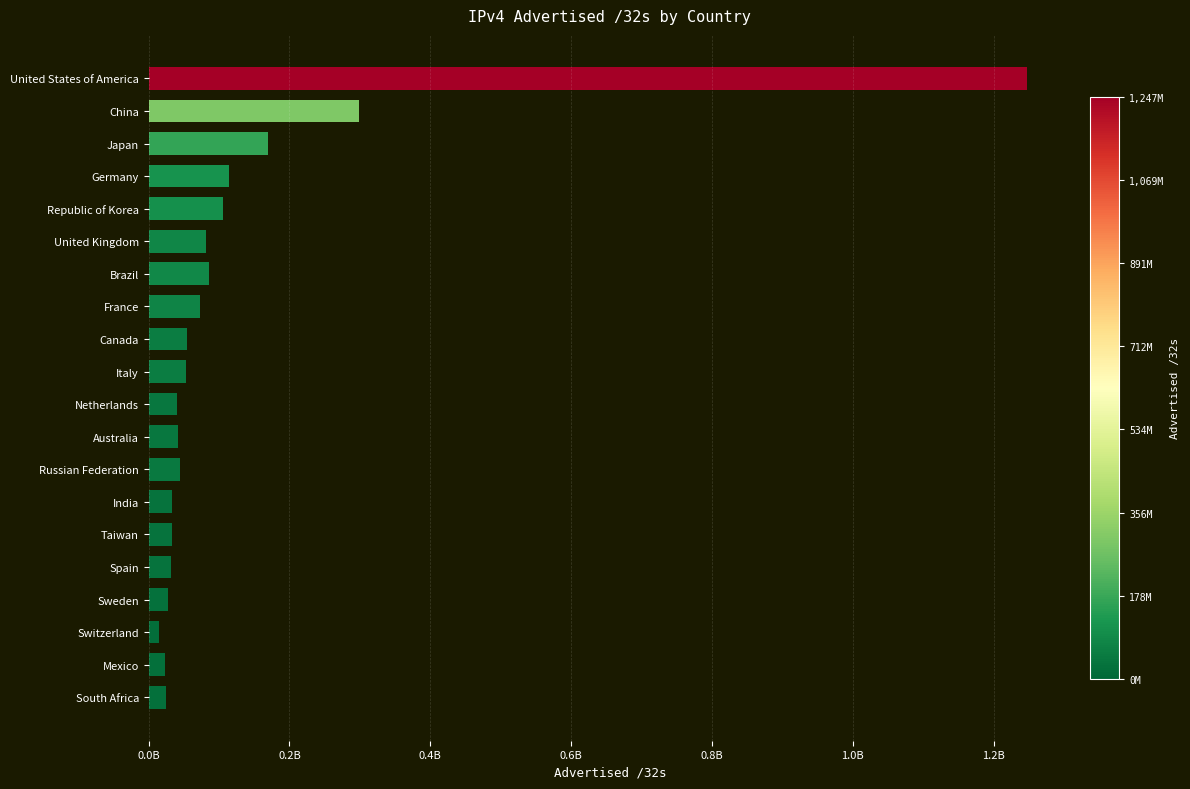

At which label is the value closest to 631402752?

China